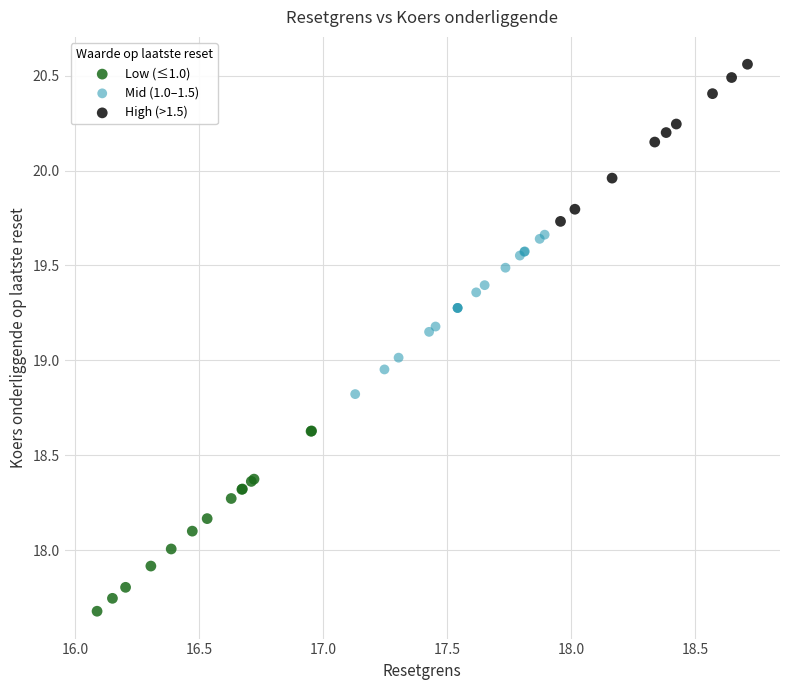

Which series contains the highest Y value?

High (>1.5)